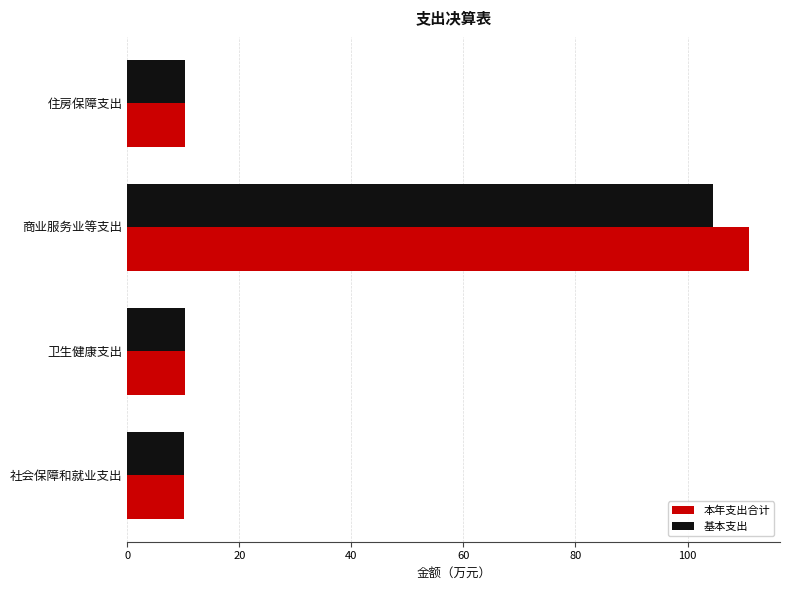

What is the sum of all 基本支出 values?

135.1